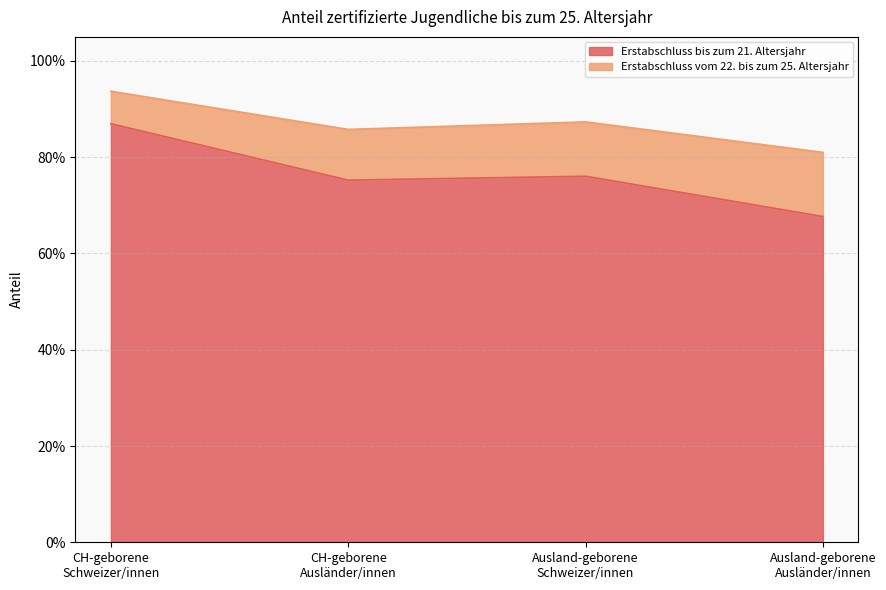

Does the chart display data point markers on the line(s)?

No